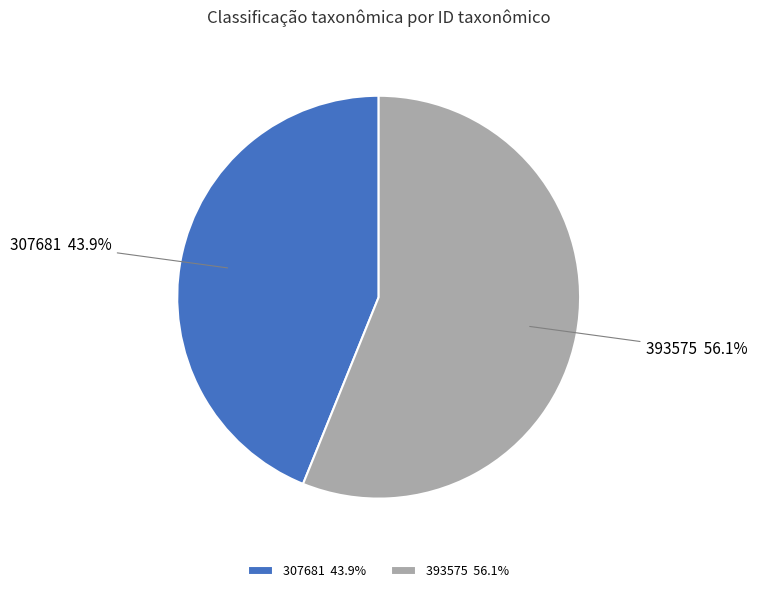

Is there any slice that represents more than half of the pie?

Yes